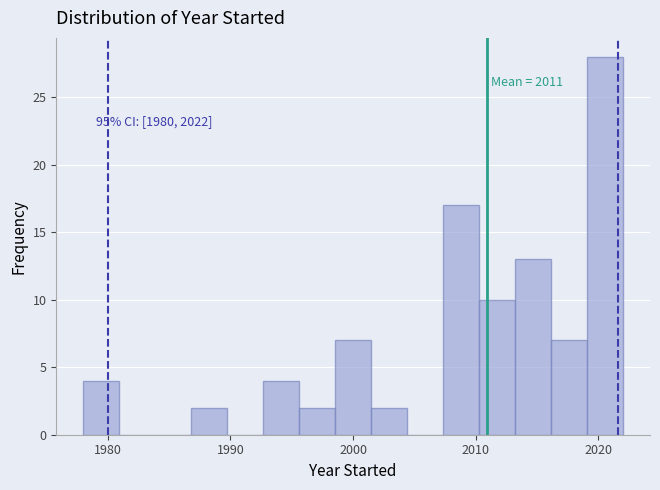

Read against the x-axis, roughly where is the centre of the tallest bar?

2021